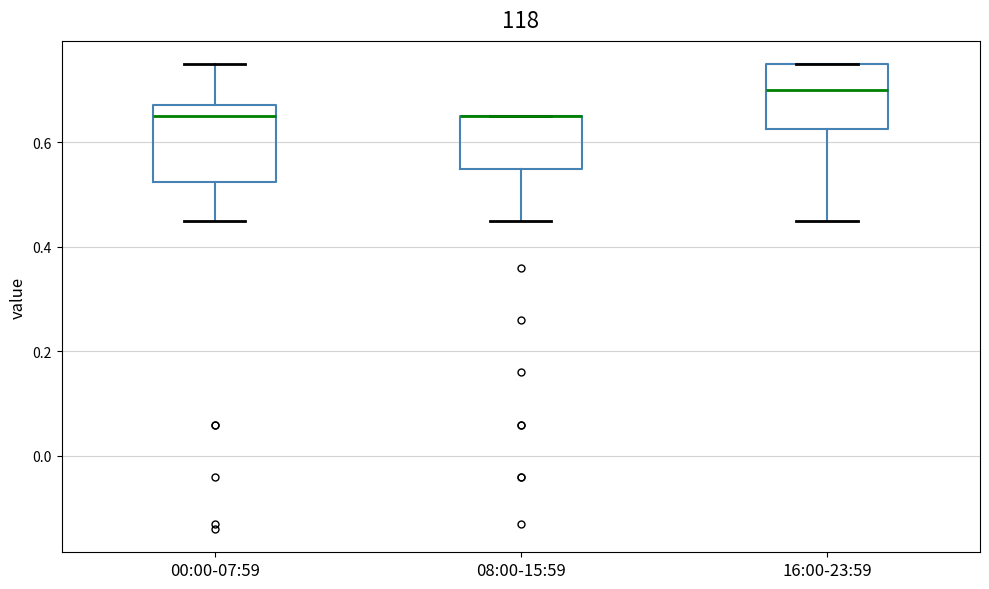

Where does the lower whisker of the box for 08:00-15:59 end on the y-axis? The values are not printed on the chart, so give them approximately, as read against the axis.

0.46